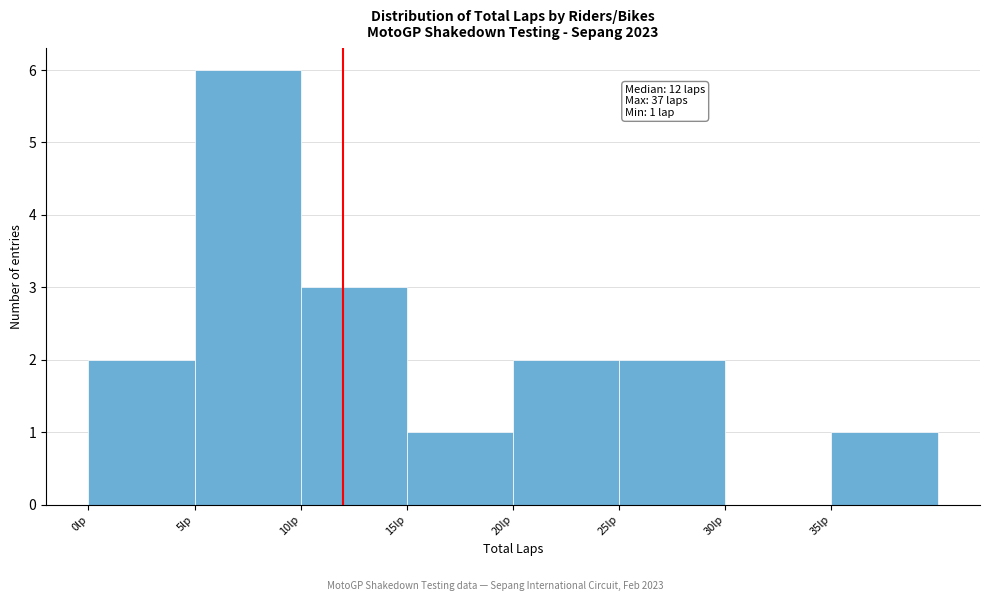

Which range on the x-axis has the tallest bar?

5 to 10